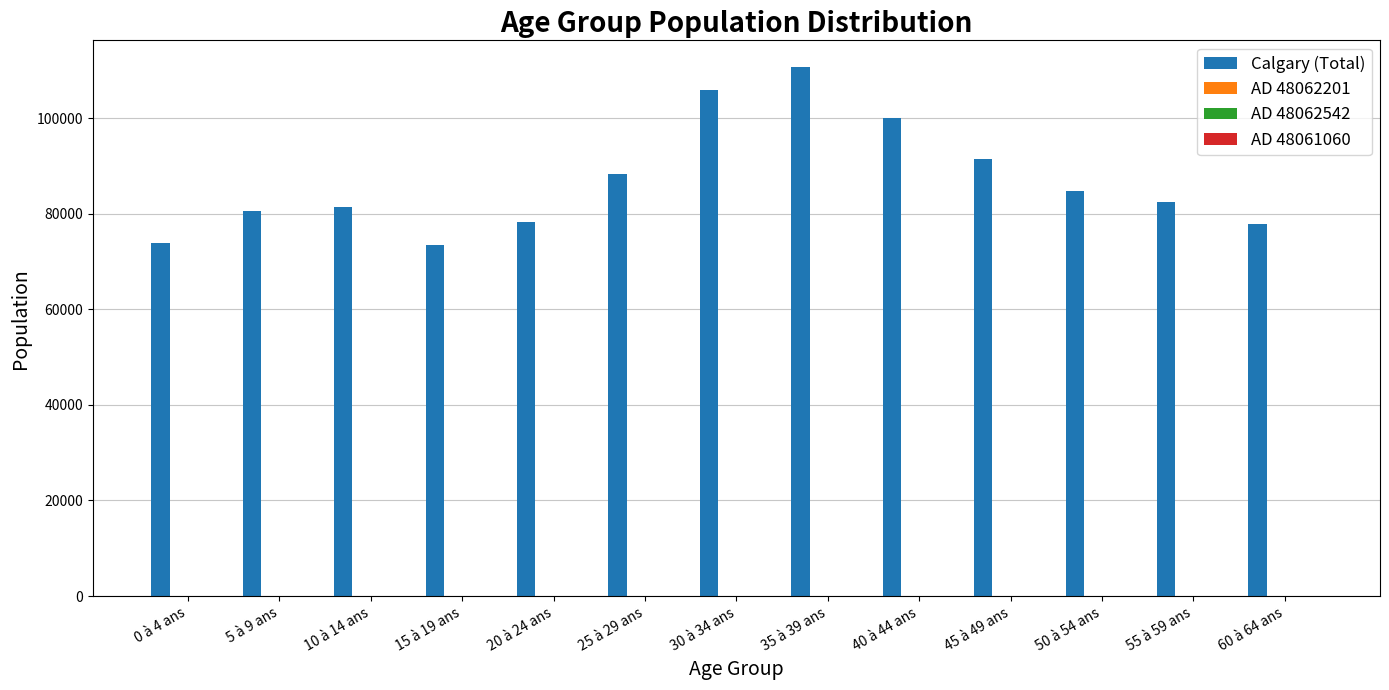

Count the number of categories in the chart.

13